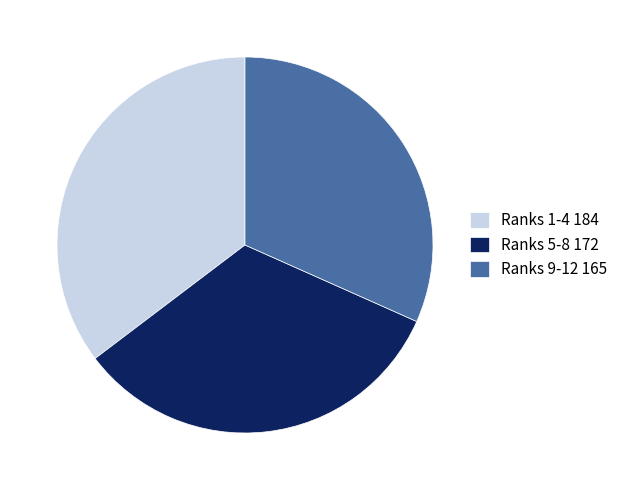

Is Ranks 1-4 184 the majority of the pie?

No